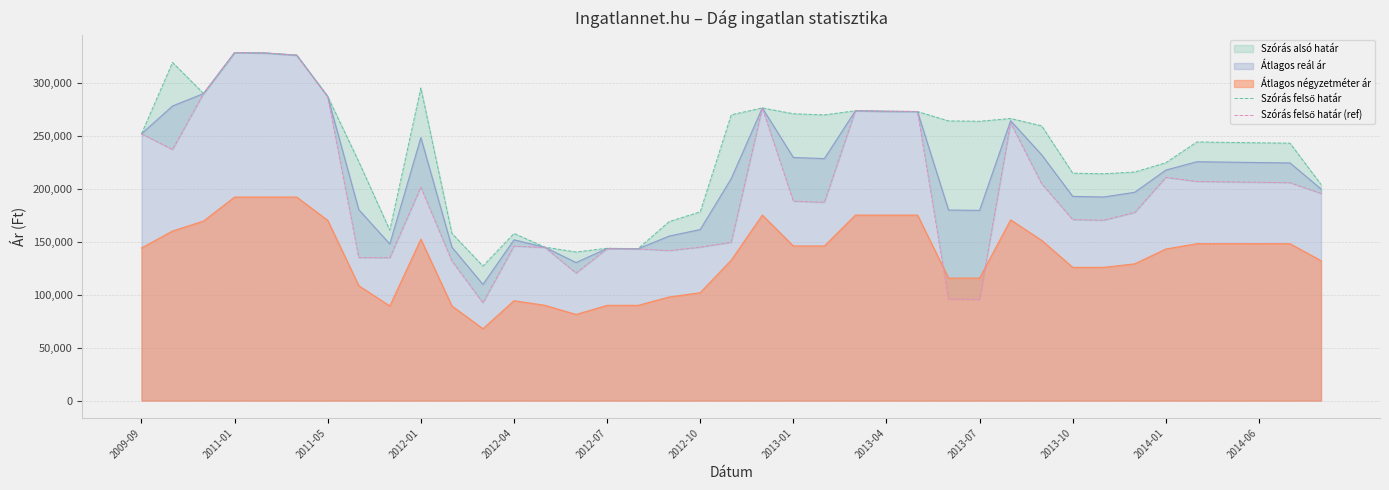

What is the maximum value for Átlagos négyzetméter ár?

192000